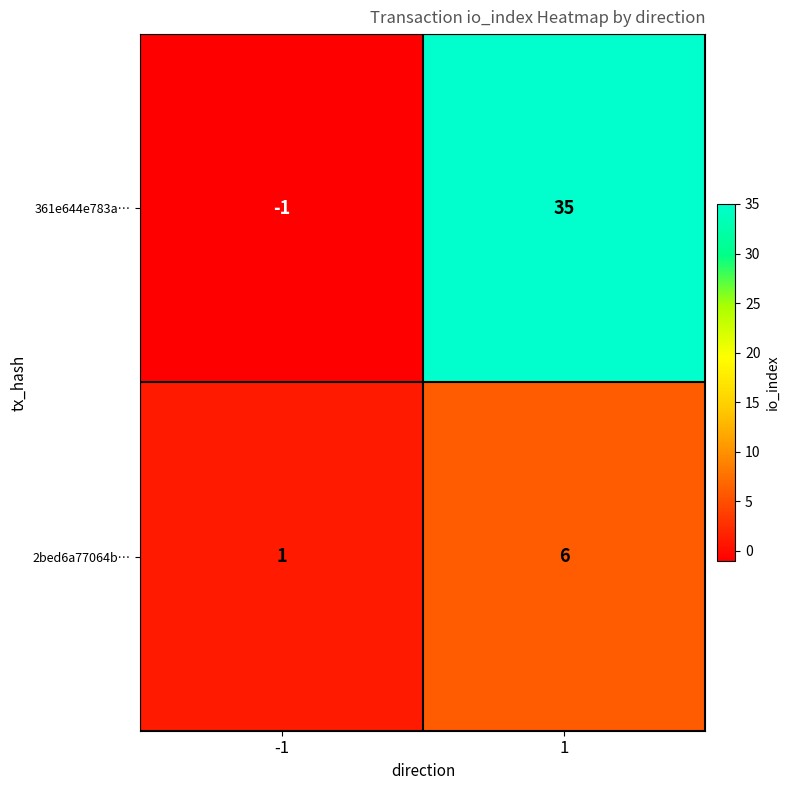

Which series has the largest total across all categories?

361e644e783a…